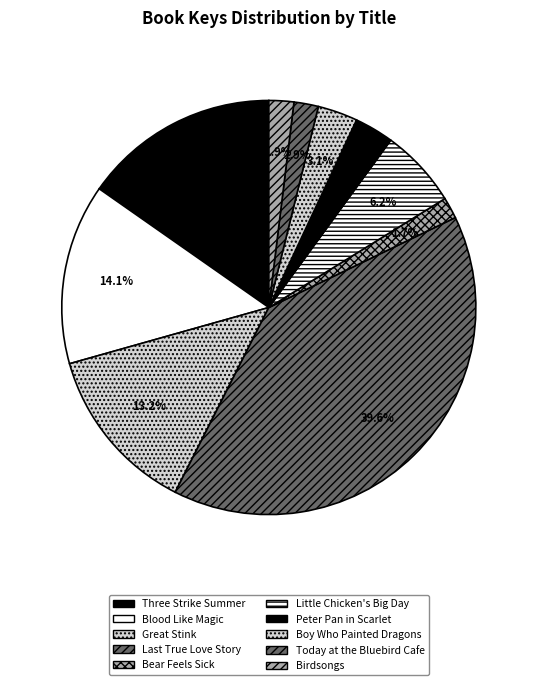

What percentage is NOT represented by Great Stink?

86.8%